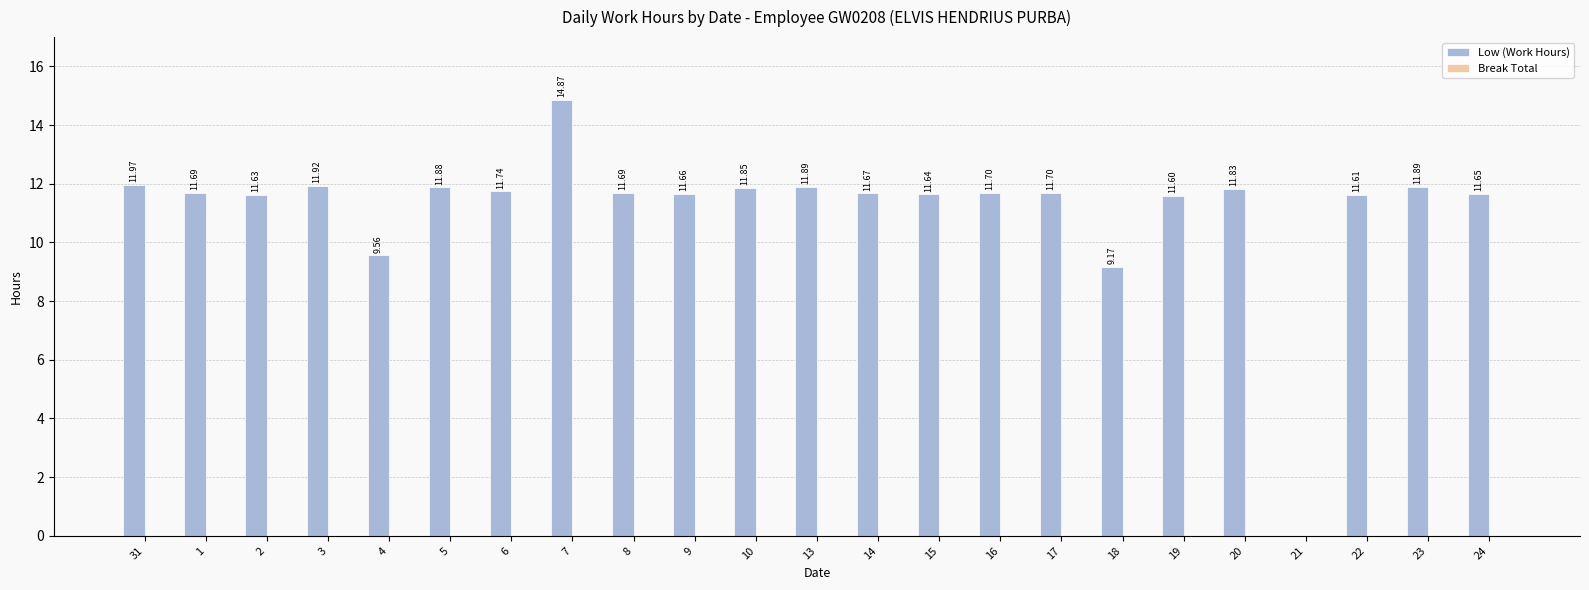

Which has a higher value, 19 or 4?

19